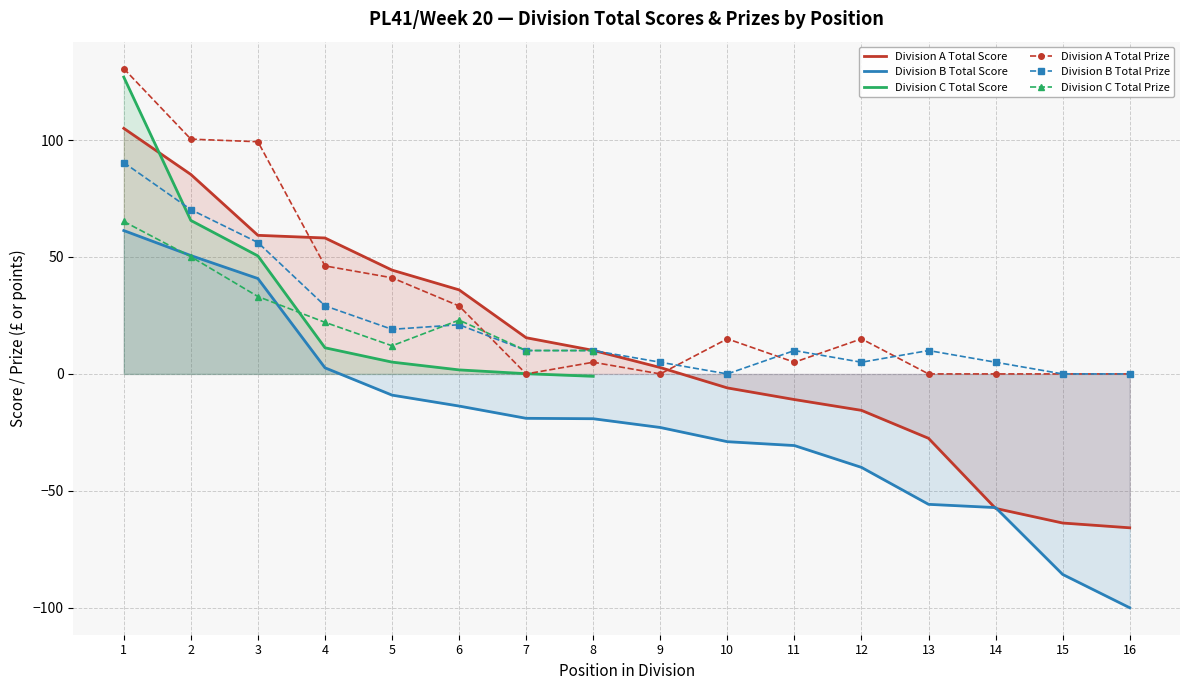

What is the maximum value shown in the chart?

130.5